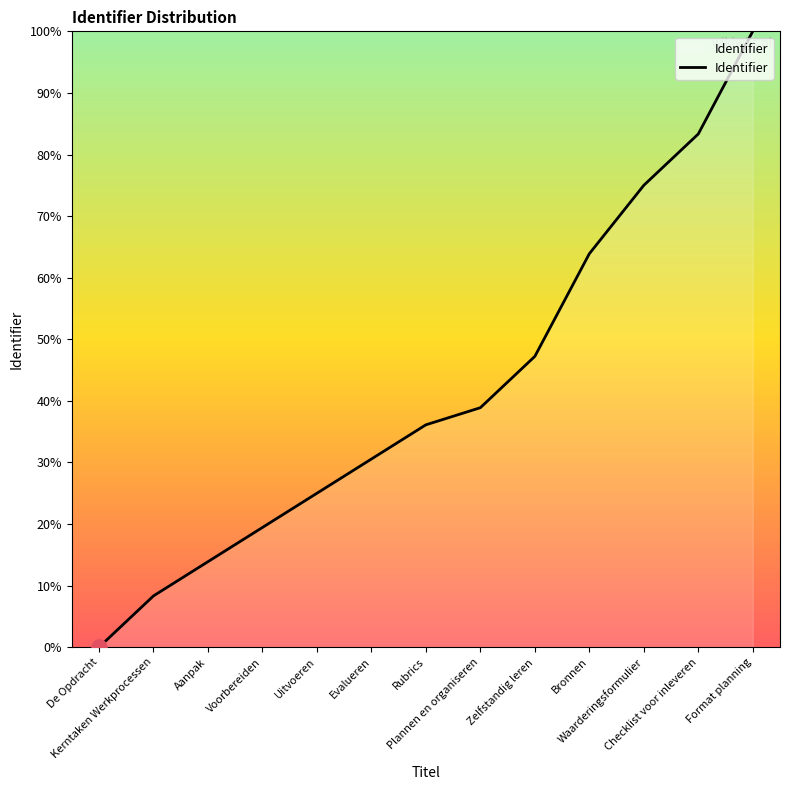

What is the change in value from Voorbereiden to Waarderingsformulier?

+55.6